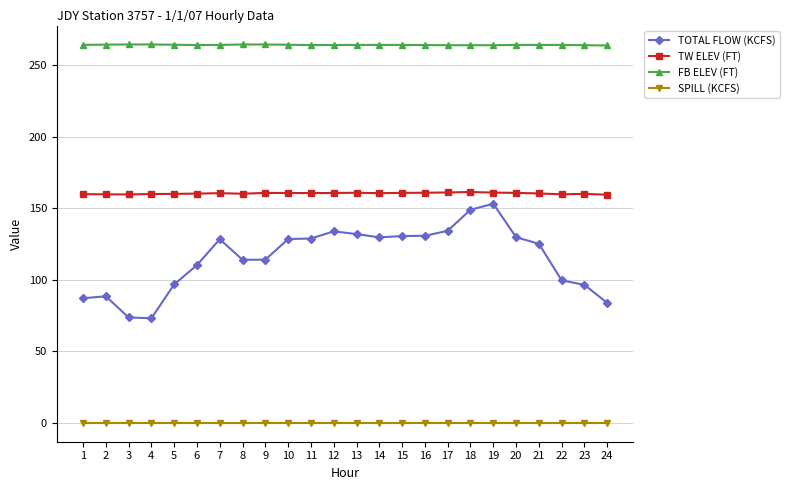

At how many categories does at least one series exceed 169?

24